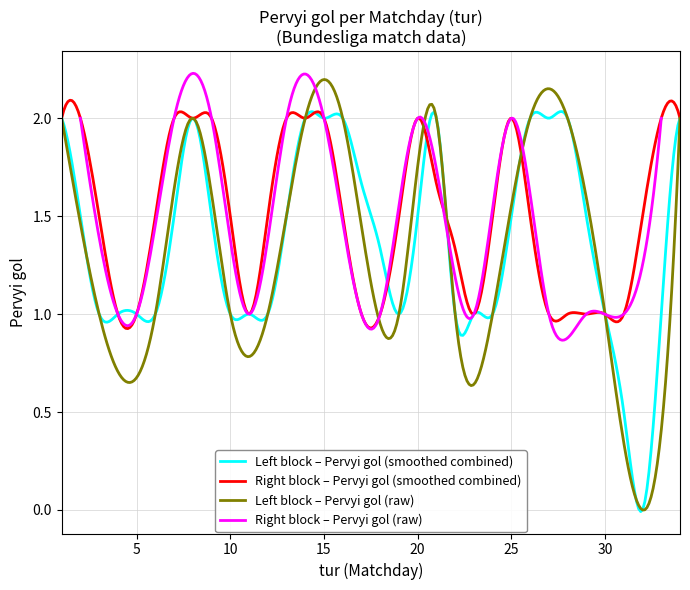

True or false: Pervyi gol (left block) has more than 1 points higher than both neighbors.

True